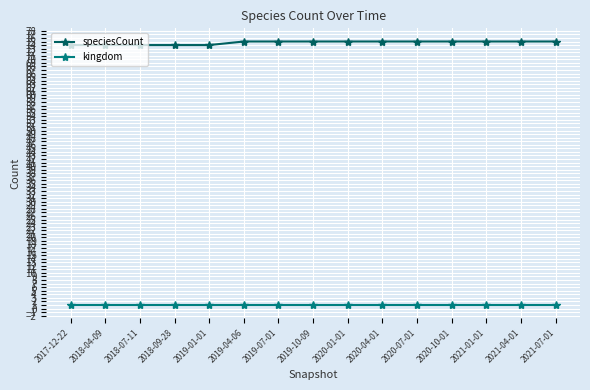

The speciesCount series shows 116 at 2019-04-06. True or false?

False